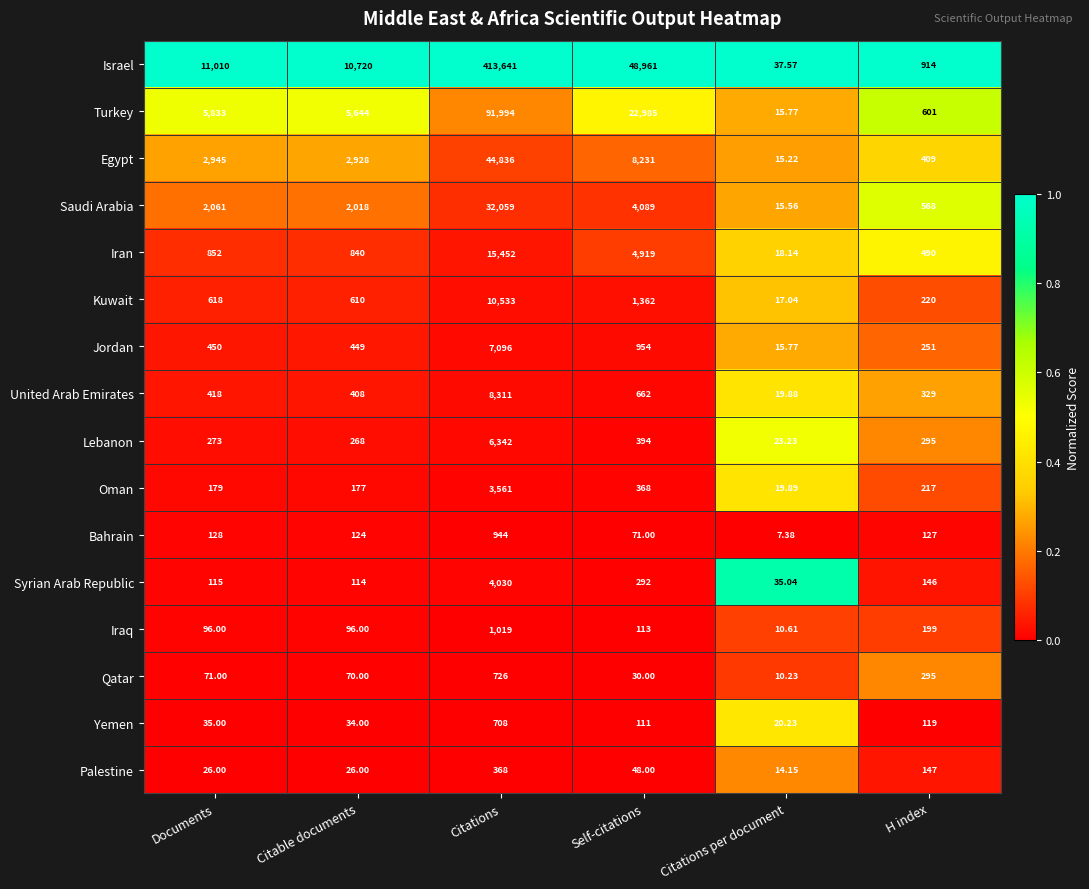

Is the value of Bahrain at H index greater than the value of Turkey at Citations?

No